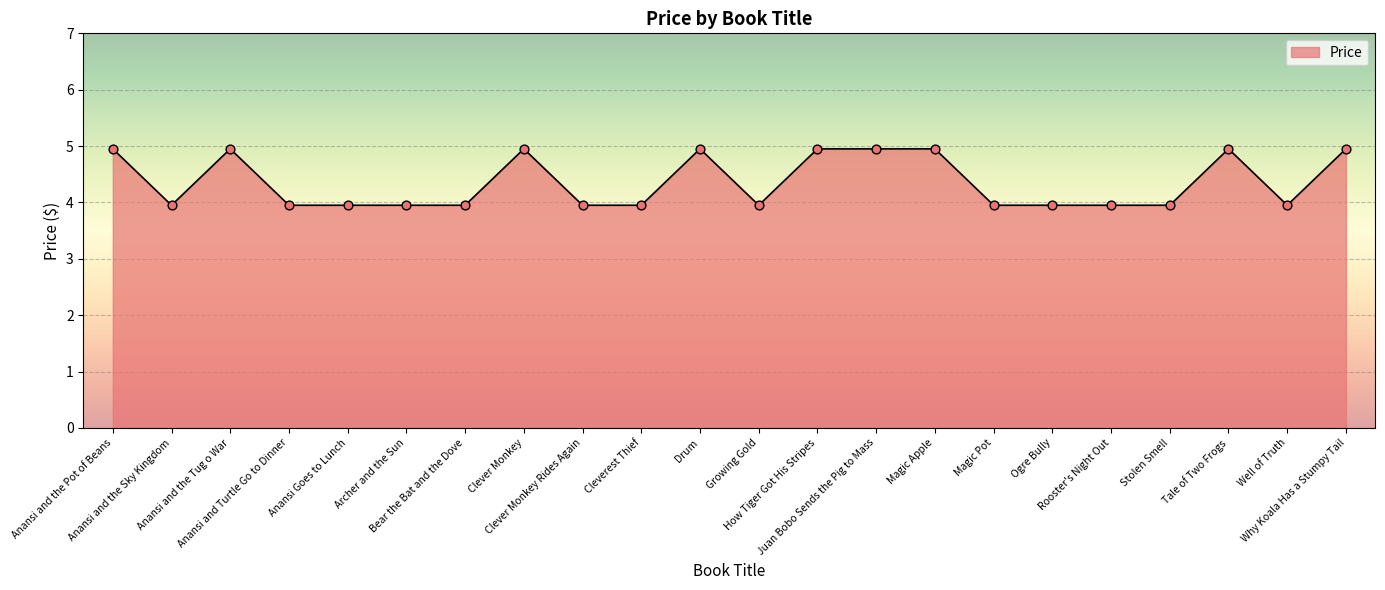

What is the change in value from Anansi and the Pot of Beans to Clever Monkey Rides Again?

-1.0